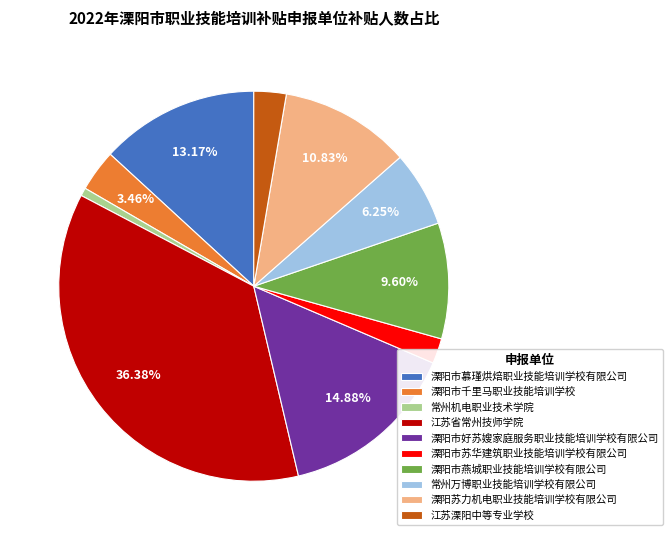

Combined, do 溧阳苏力机电职业技能培训学校有限公司 and 溧阳市千里马职业技能培训学校 account for over 50%?

No